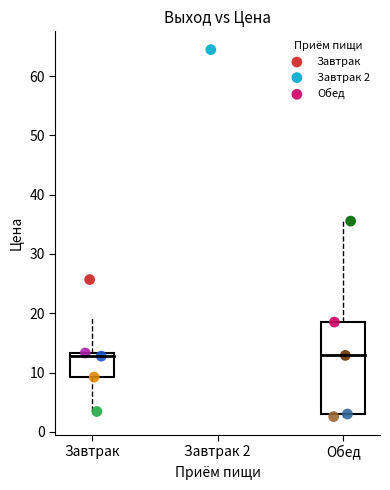

What are all the series names shown in the legend?

Завтрак, Завтрак 2, Обед